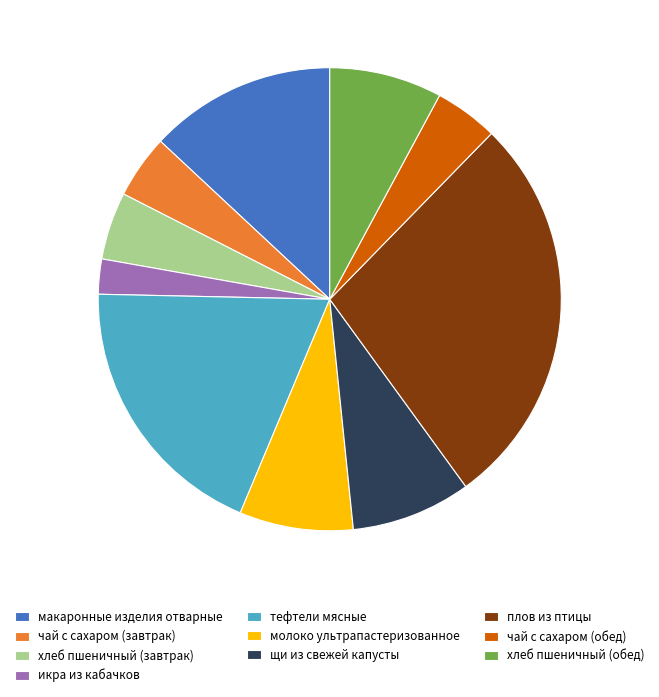

Is the sum of икра из кабачков and хлеб пшеничный (обед) greater than half?

No